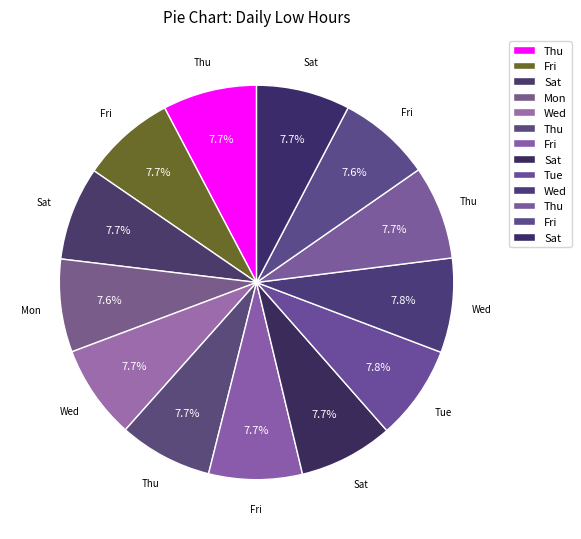

How many segments does this pie chart have?

13